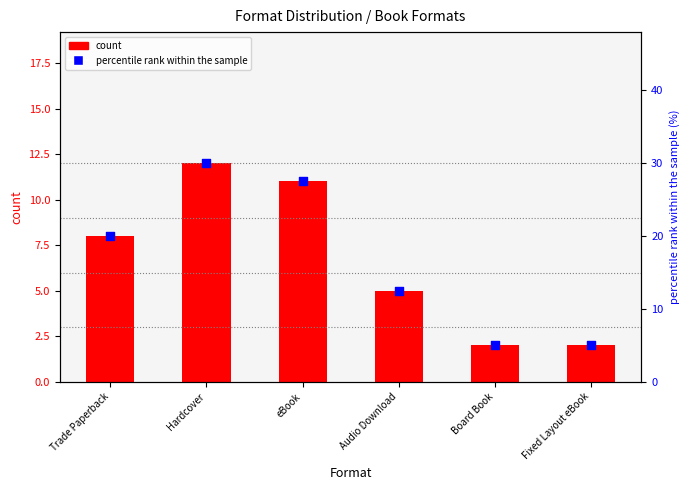

At how many categories does at least one series exceed 13?

3